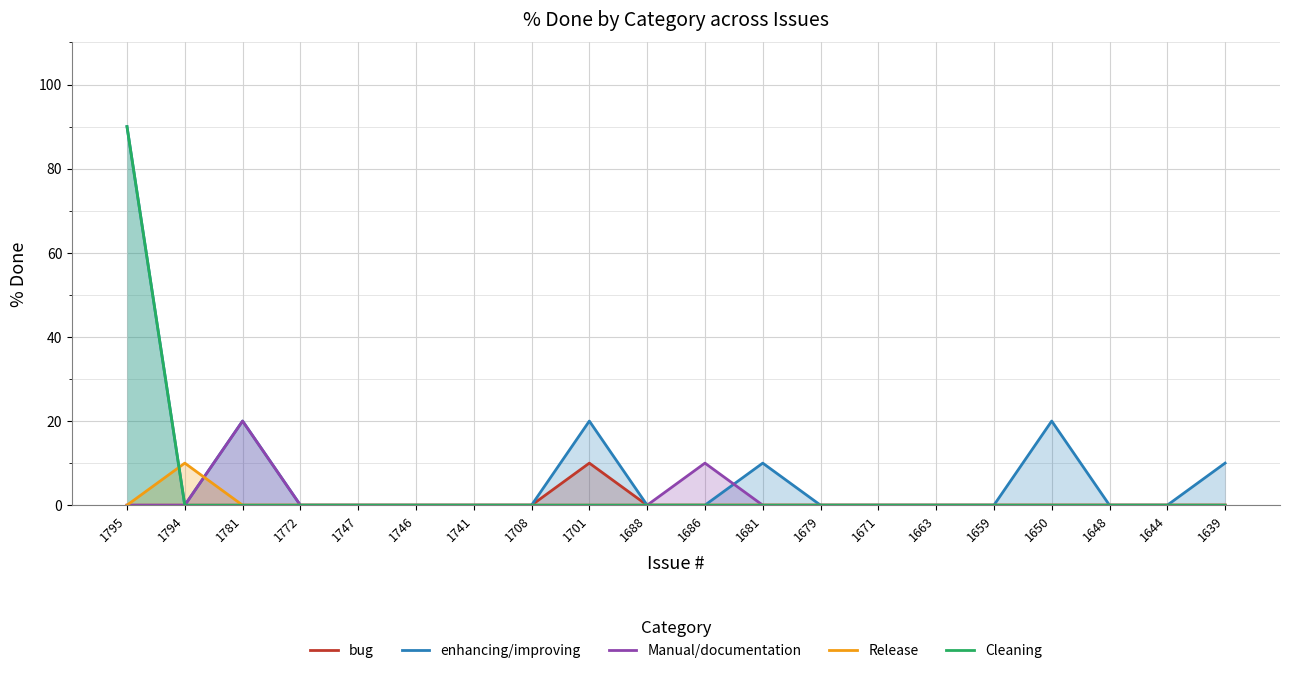

Where is Manual/documentation nearest to the value 10?

1686